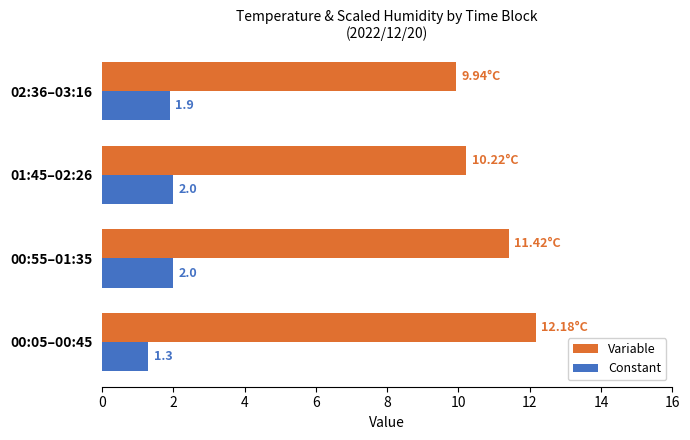

At how many categories does at least one series exceed 2?

4